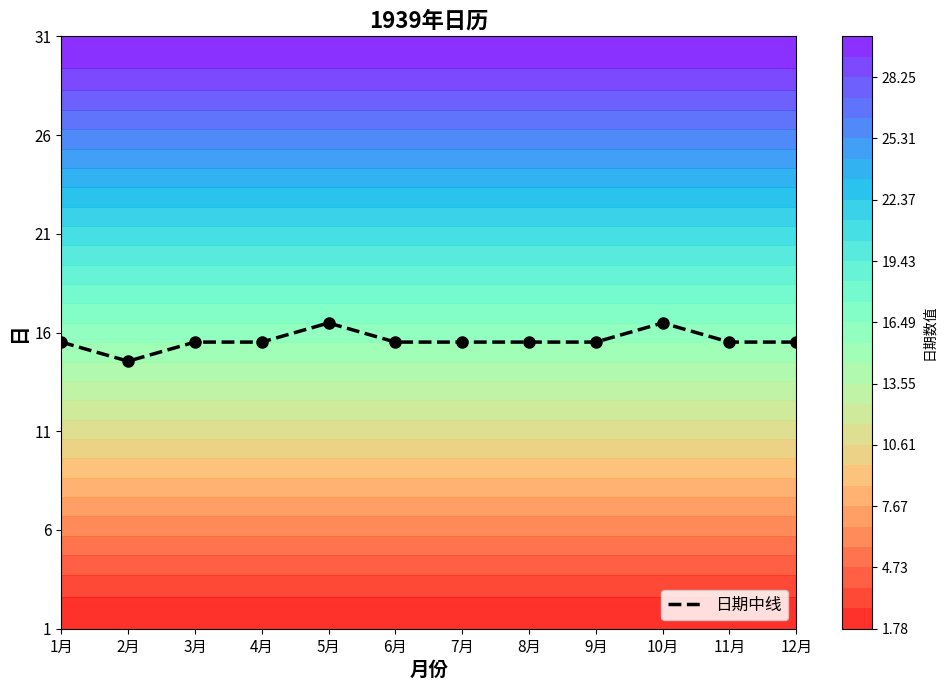

Which has a higher value, 11月 or 8月?

11月